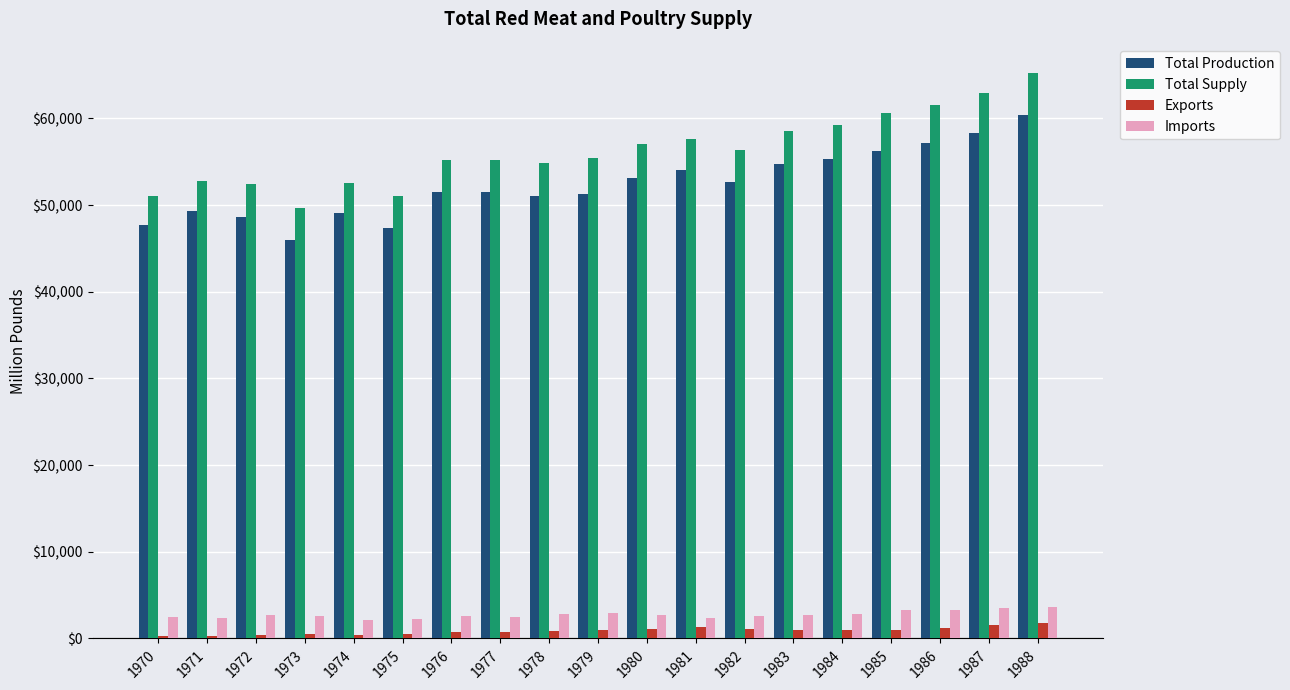

What is the value of the Imports bar at the 2nd from the left?

2355.0